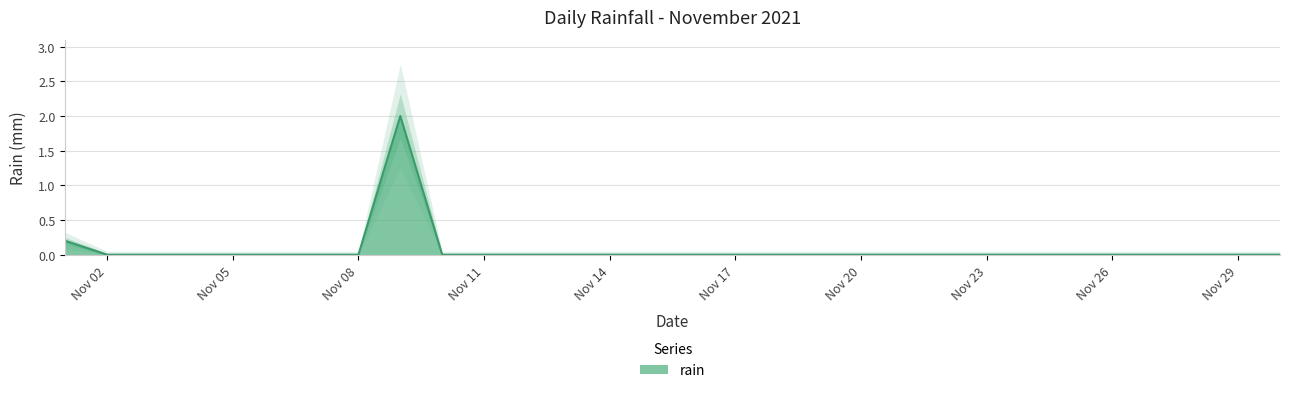

Count the number of values greater than 0.

2